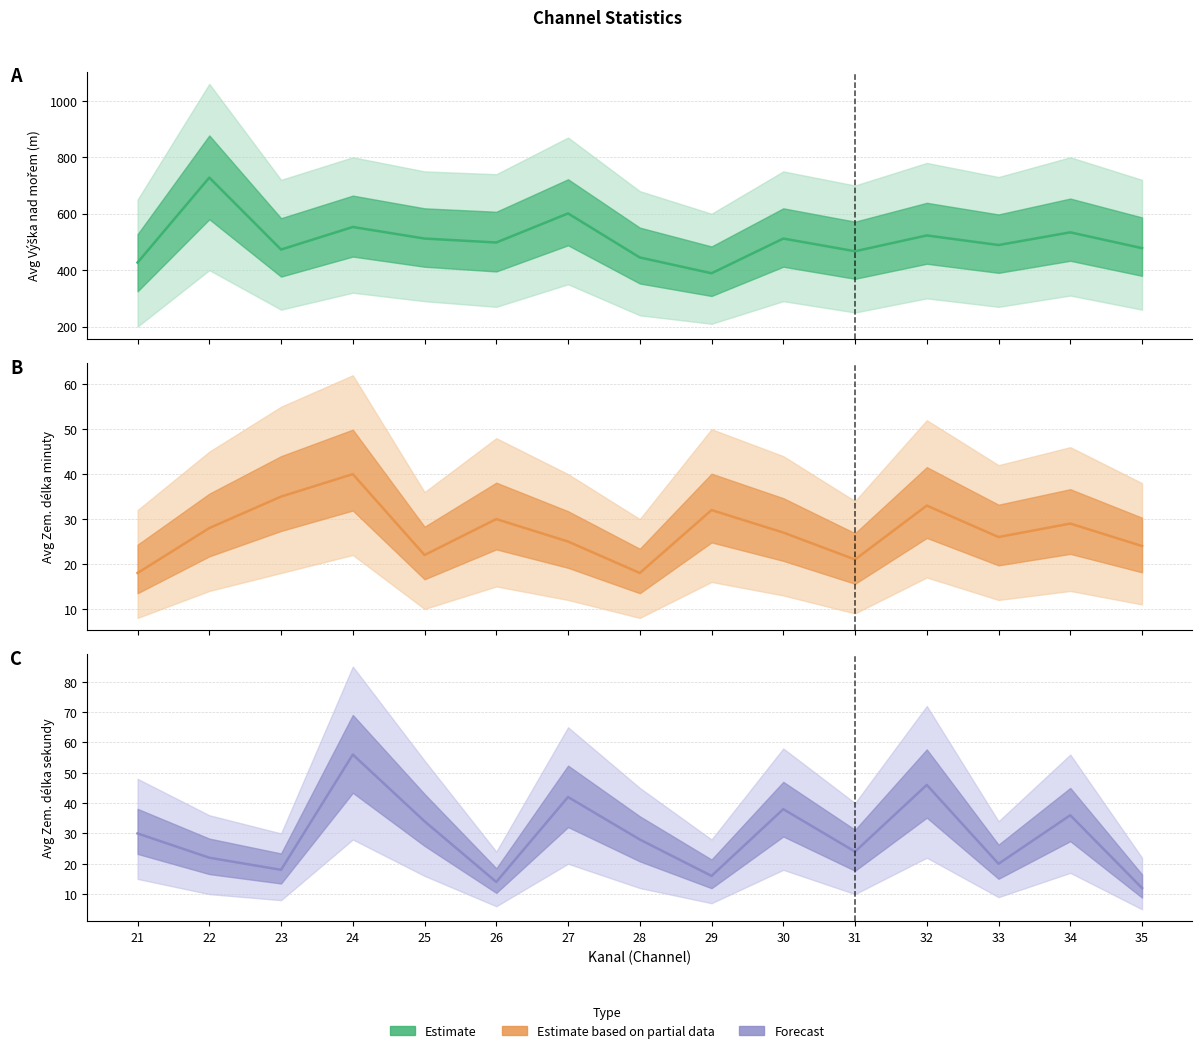

At which label is Avg Zem. delka minuty (estimate) closest to 29?

34